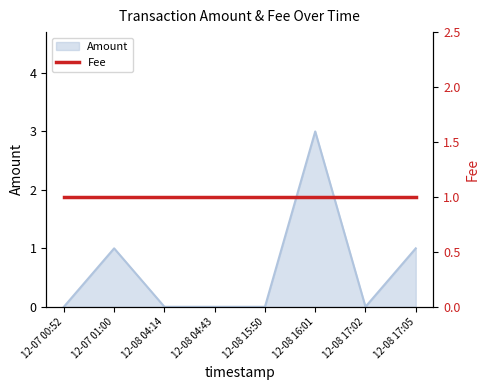

True or false: Amount has a value of 0 at 12-08 04:14.

True